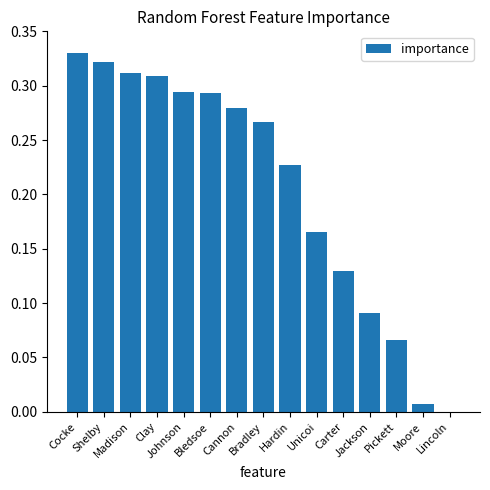

What is the change in value from Cocke to Cannon?

-0.1